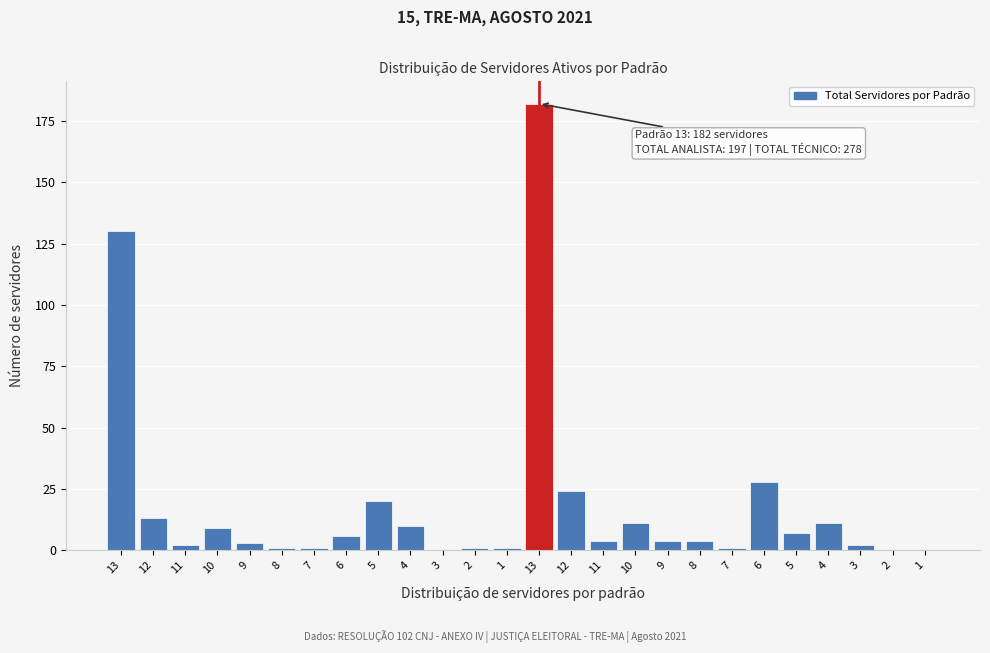

How many series are shown in this chart?

1